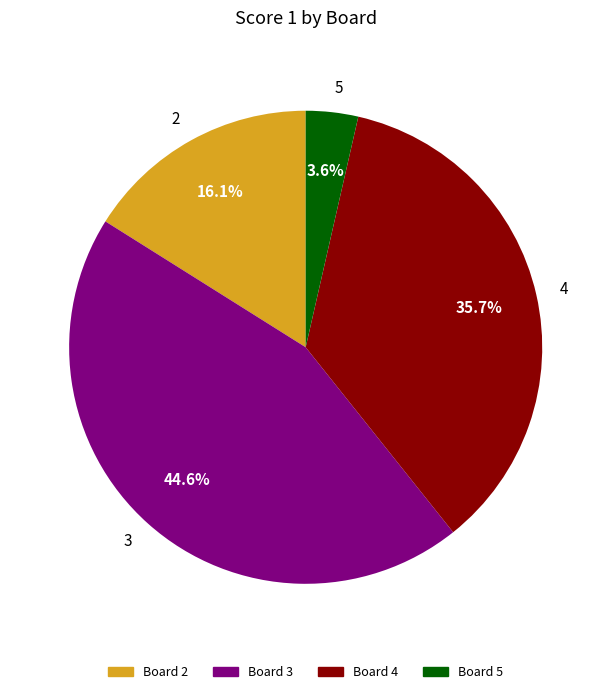

What percentage is NOT represented by 4?

64.3%